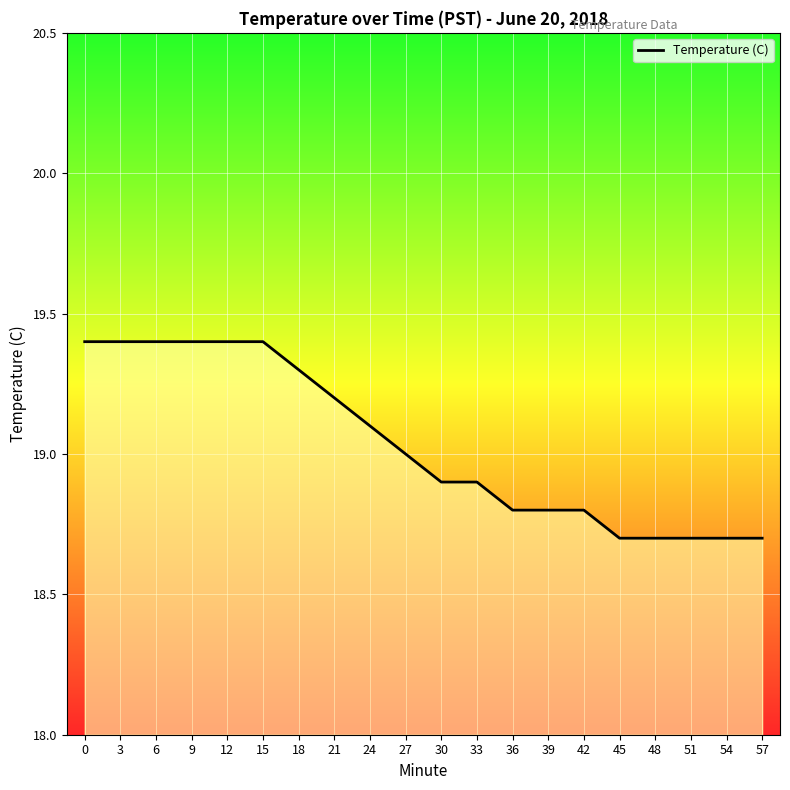

What is the maximum value shown in the chart?

19.4